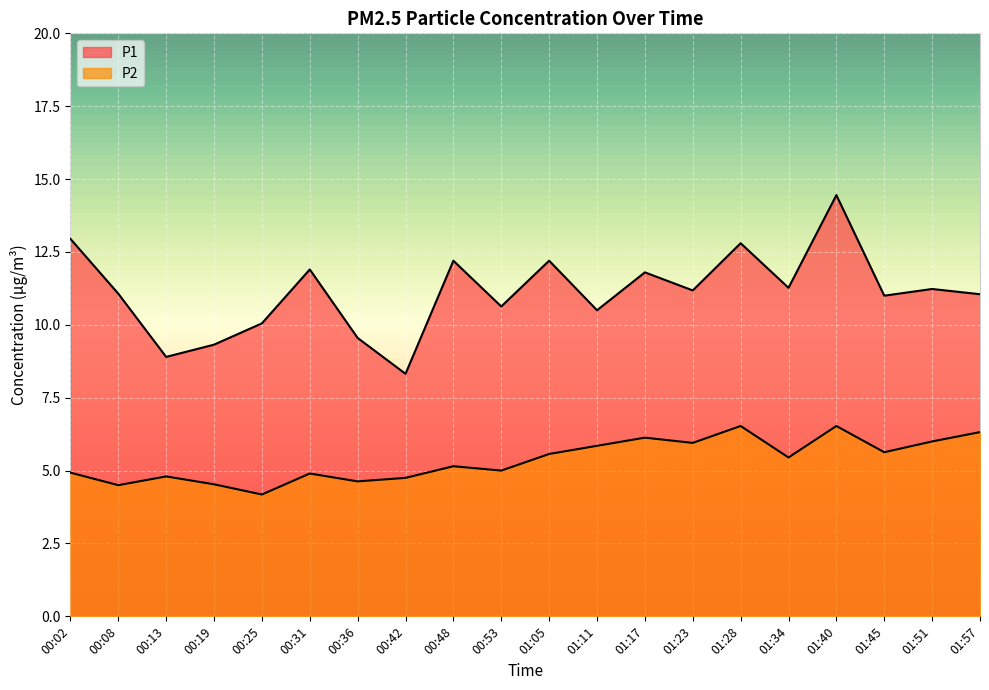

What is the difference between the second highest and minimum values in the P2 series?

2.4